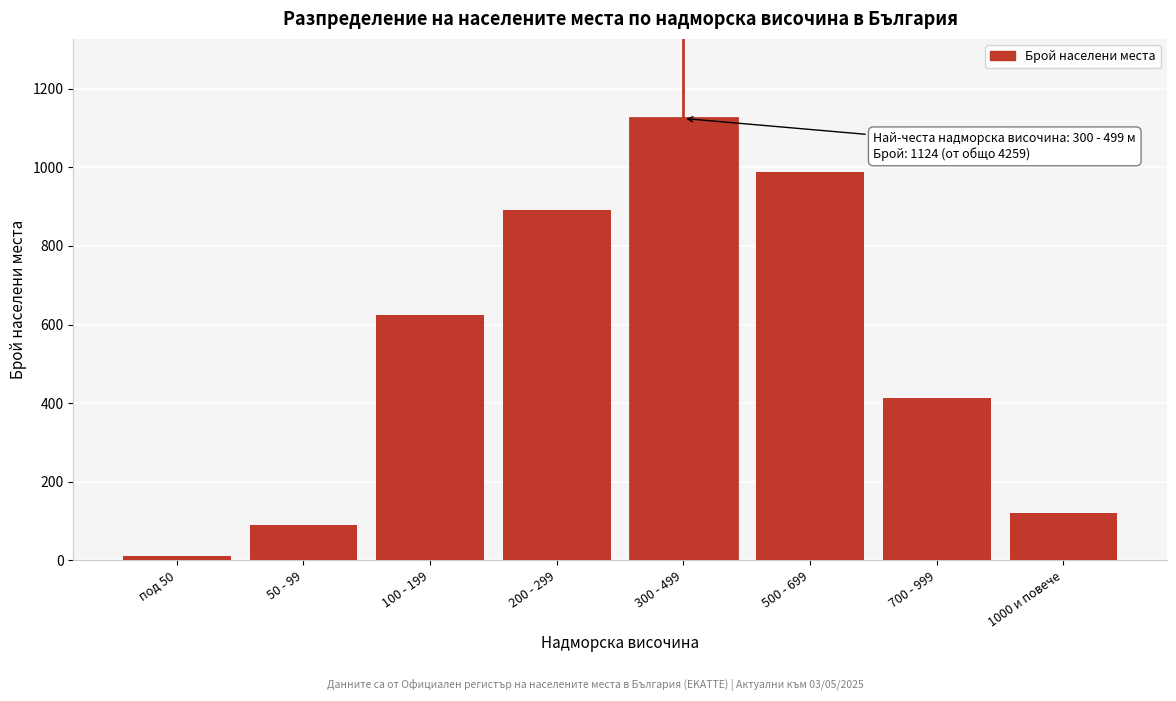

Reading left to right, what are all the values shown in this chart?

12	89	623	891	1124	987	412	121